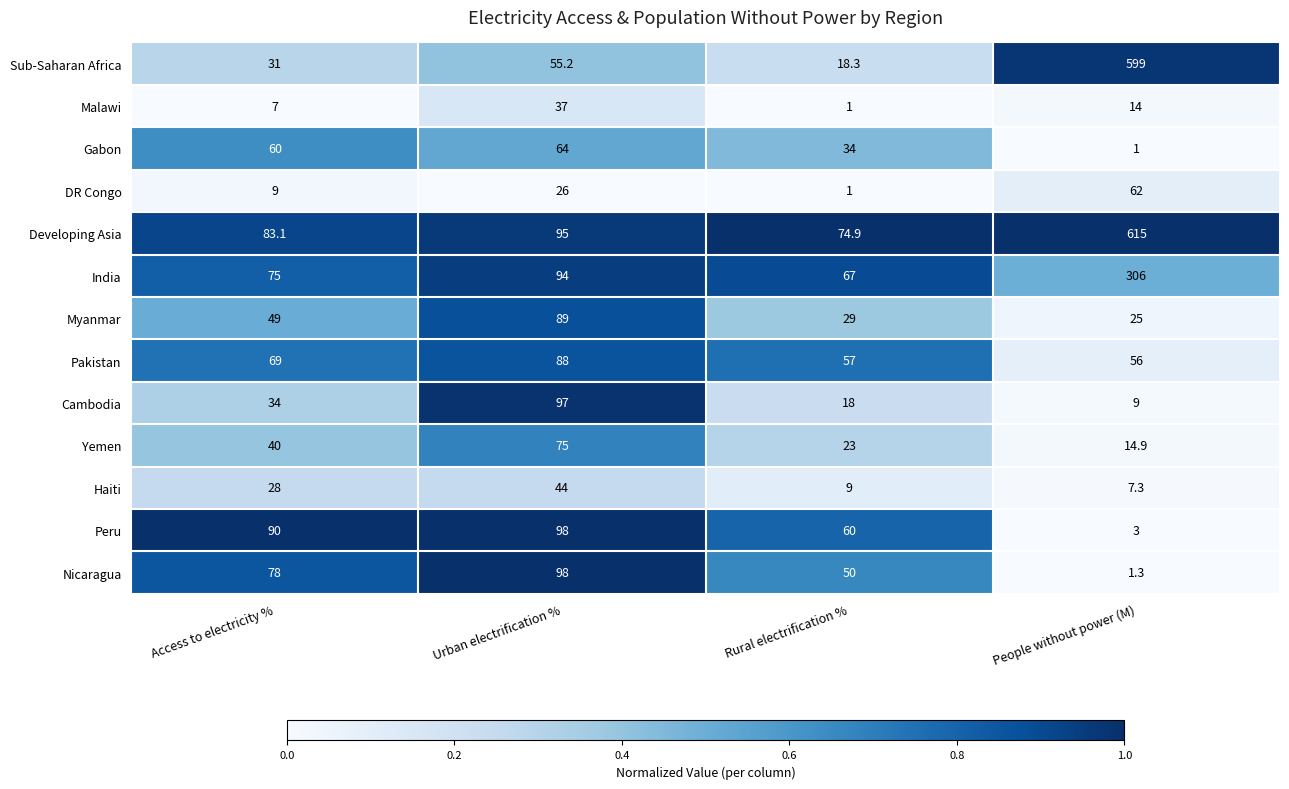

At which category is the sum across all series the highest?

People without power (M)